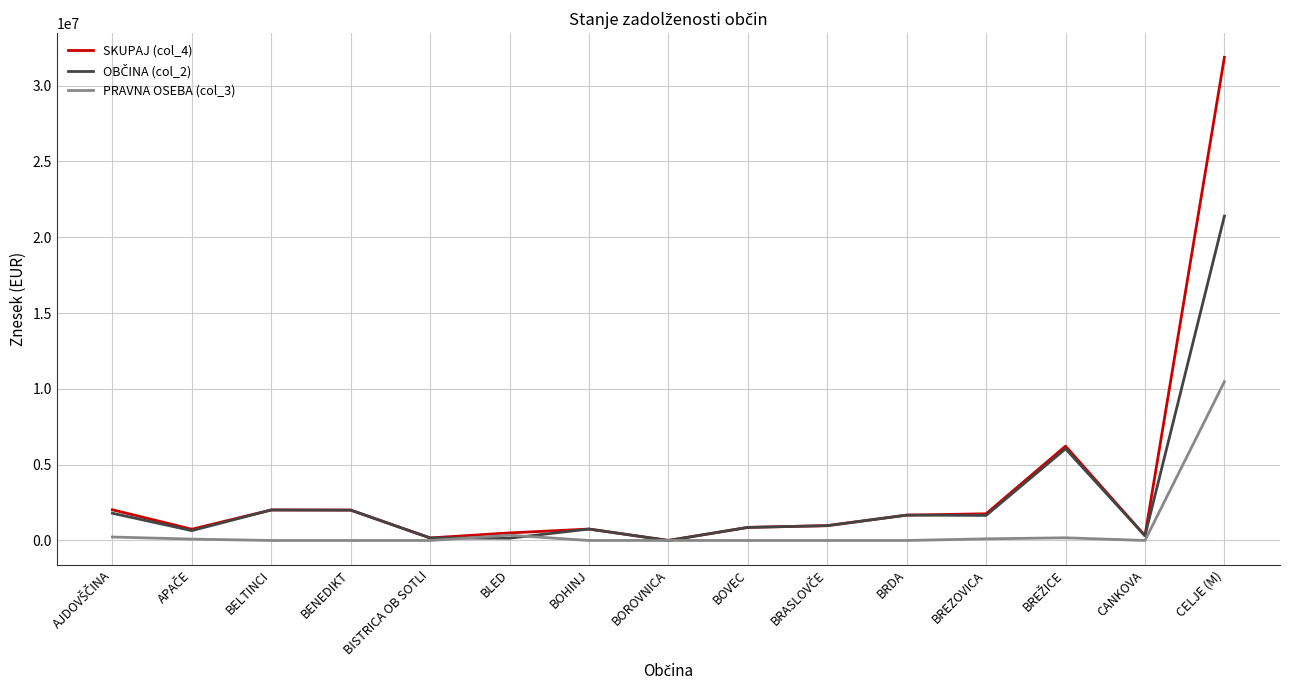

At which category is the sum across all series the highest?

CELJE (M)